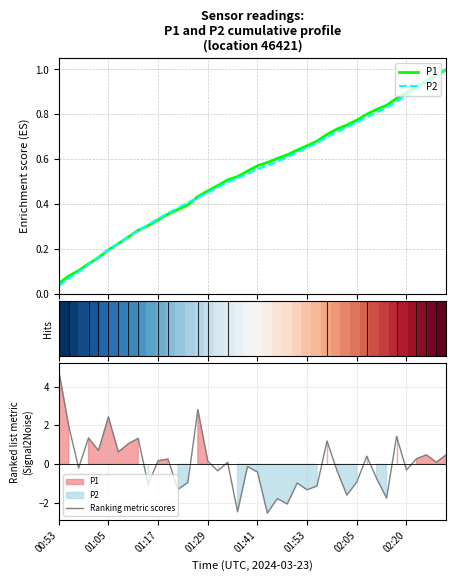

True or false: Ranking metric scores has a value of -1.3 at 01:53.

True